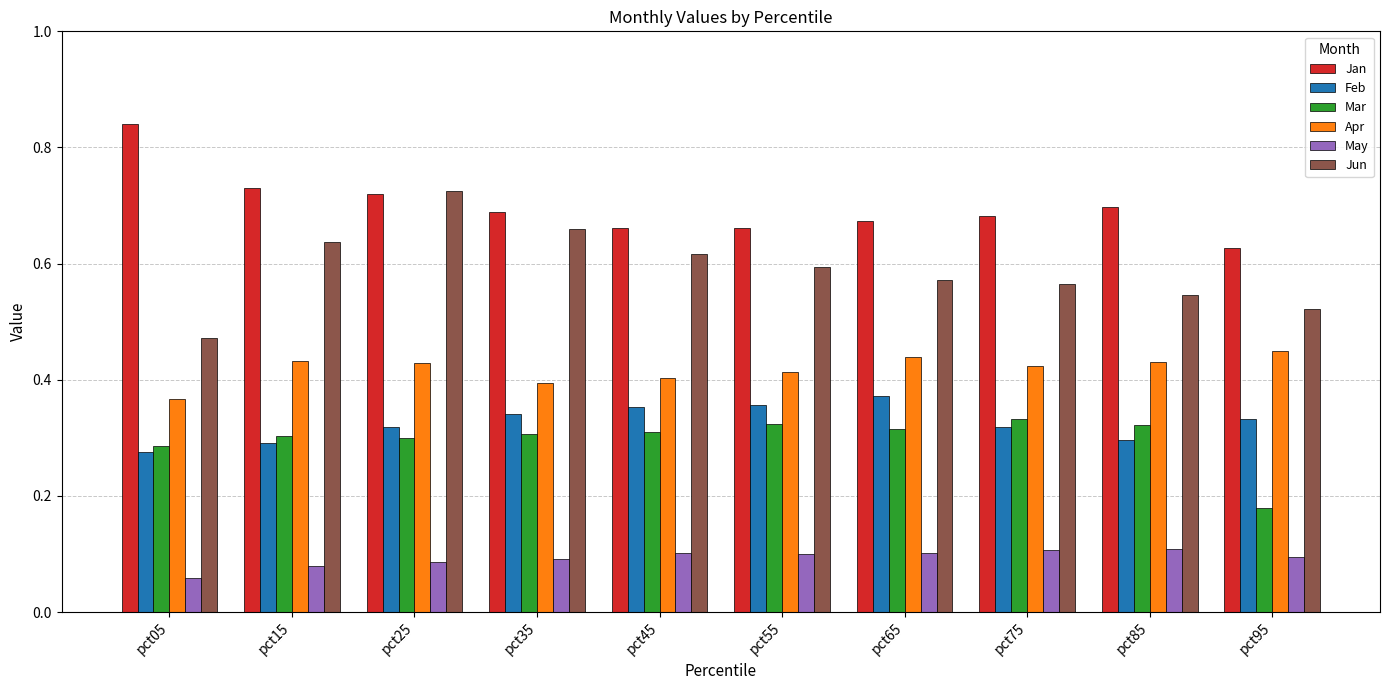

Which series changed the most between pct05 and pct85?

Jan